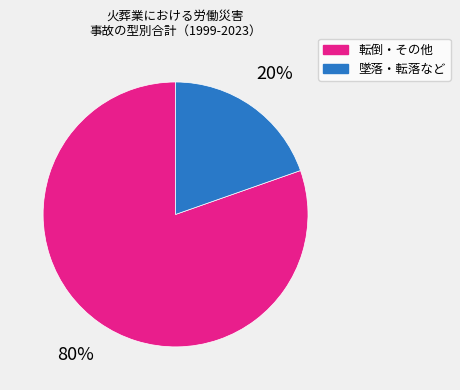

How many segments does this pie chart have?

2